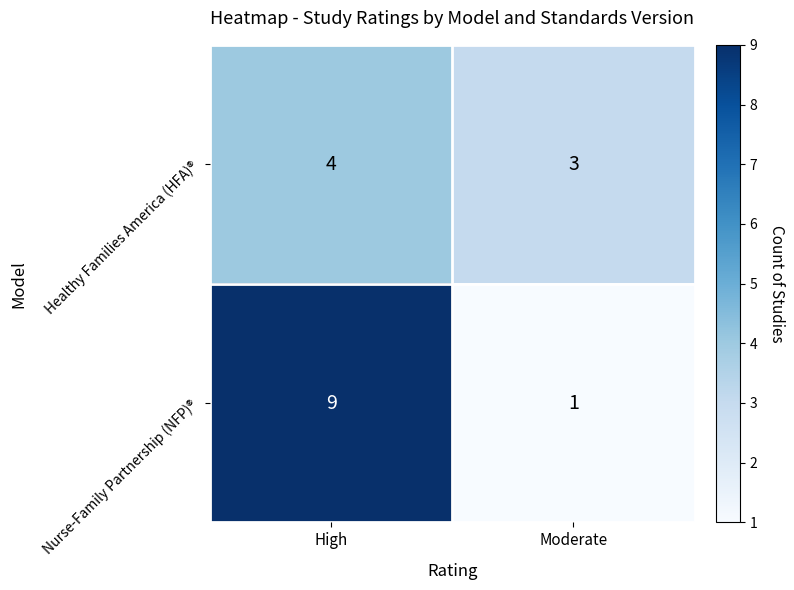

The Healthy Families America (HFA)® series shows 5 at Moderate. True or false?

False